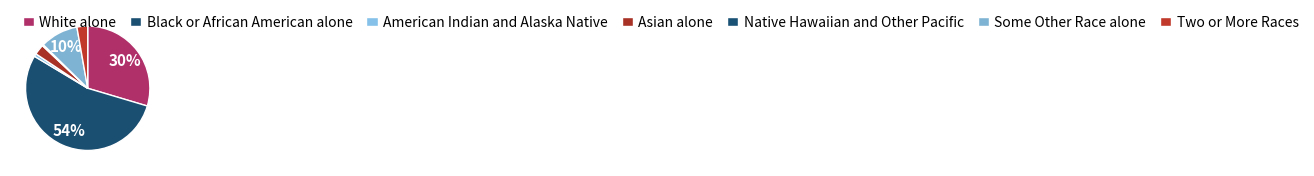

How many slices are in this pie chart?

7